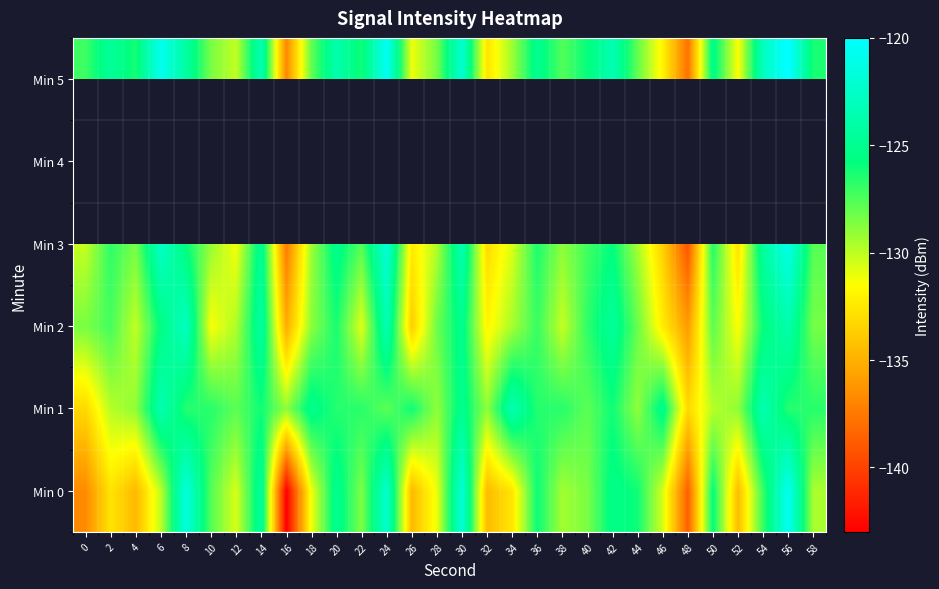

What is the spread (max minus min) of values at 30?

3.3